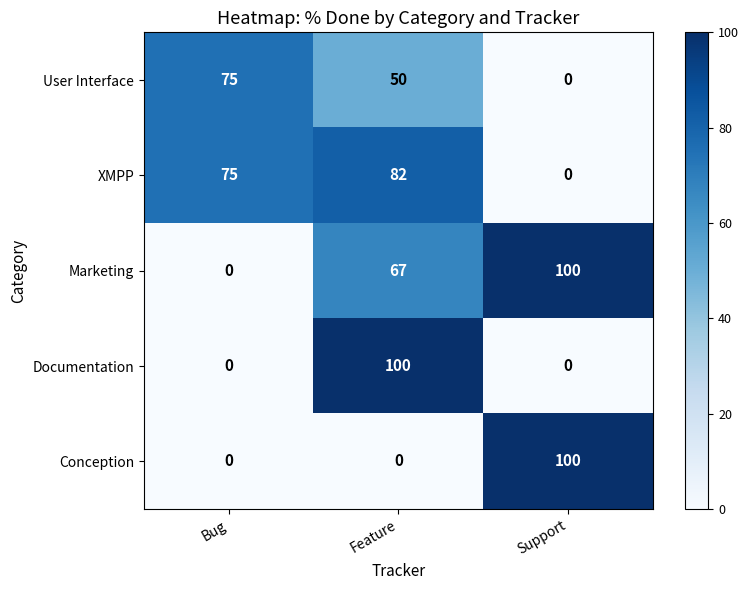

Reading right to left, extract all data points from this chart.

User Interface: 0	50	75
XMPP: 0	82	75
Marketing: 100	67	0
Documentation: 0	100	0
Conception: 100	0	0